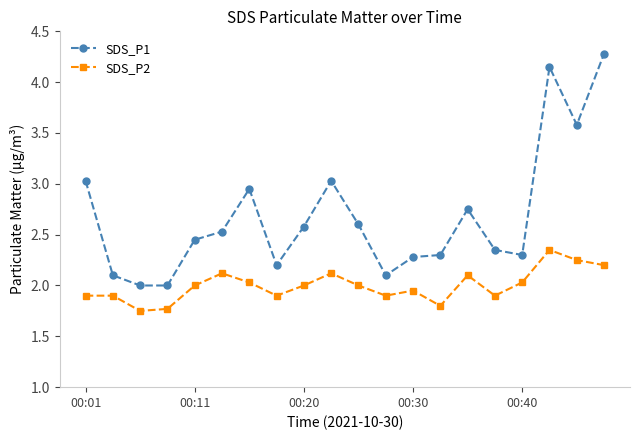

List the series in order of their peak value, lowest first.

SDS_P2, SDS_P1